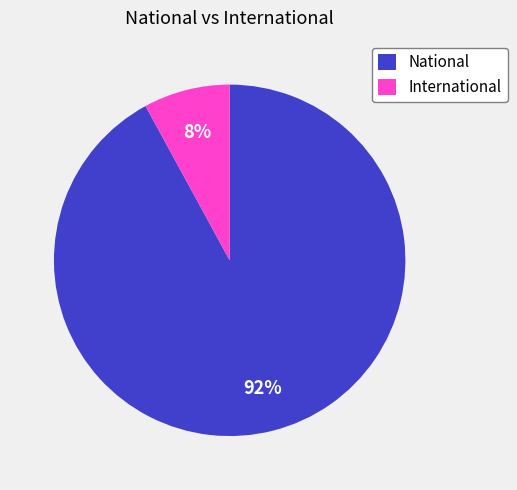

Which slice is the smallest?

International